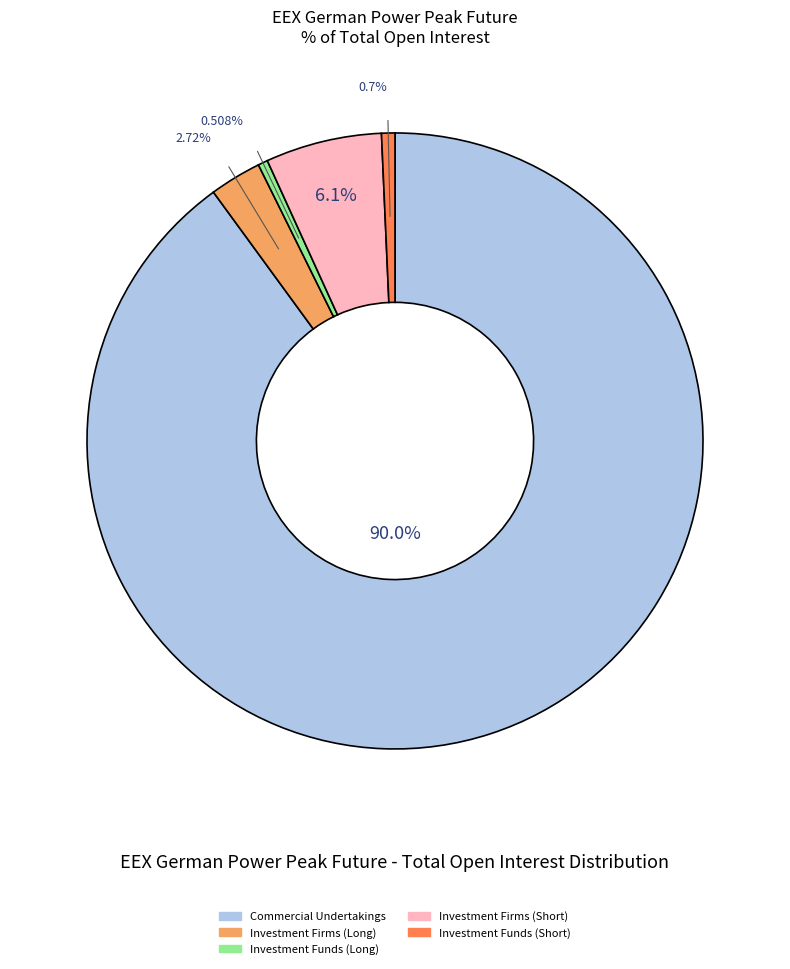

Does any single category account for the majority?

Yes